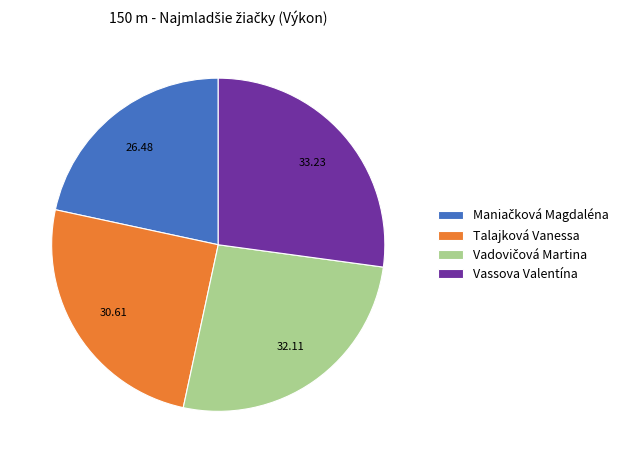

Does any single category account for the majority?

No